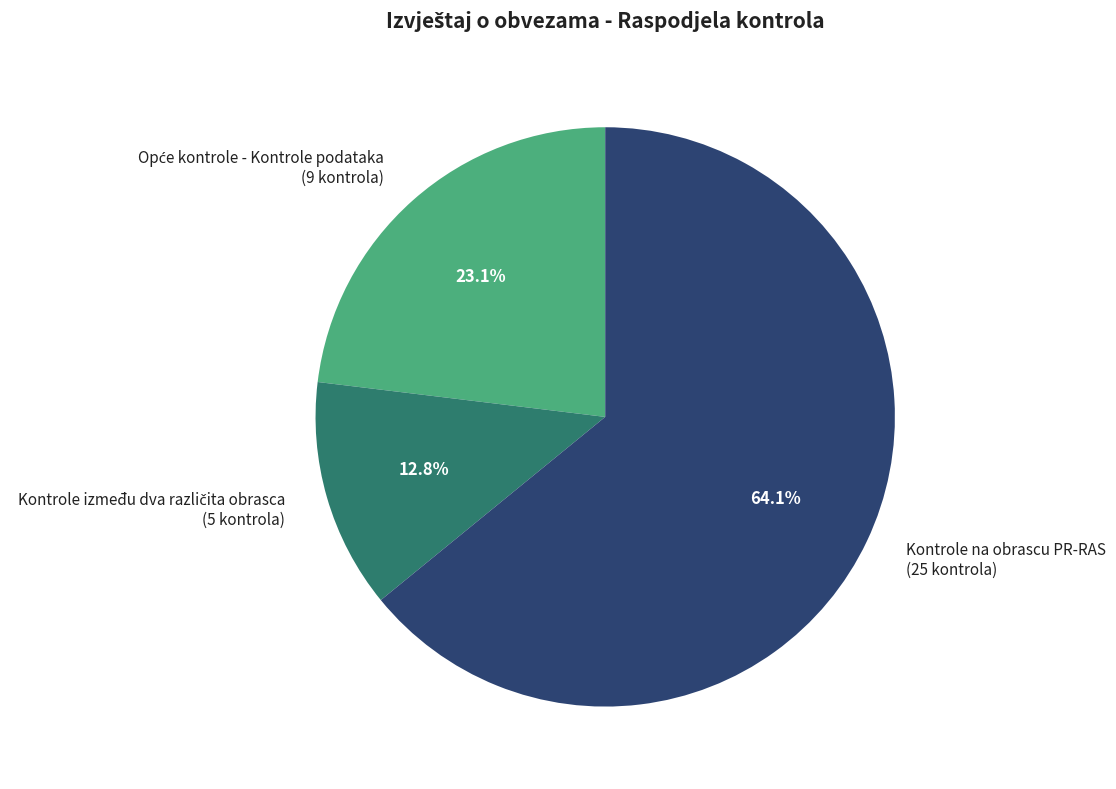

Is there a majority slice in this chart?

Yes